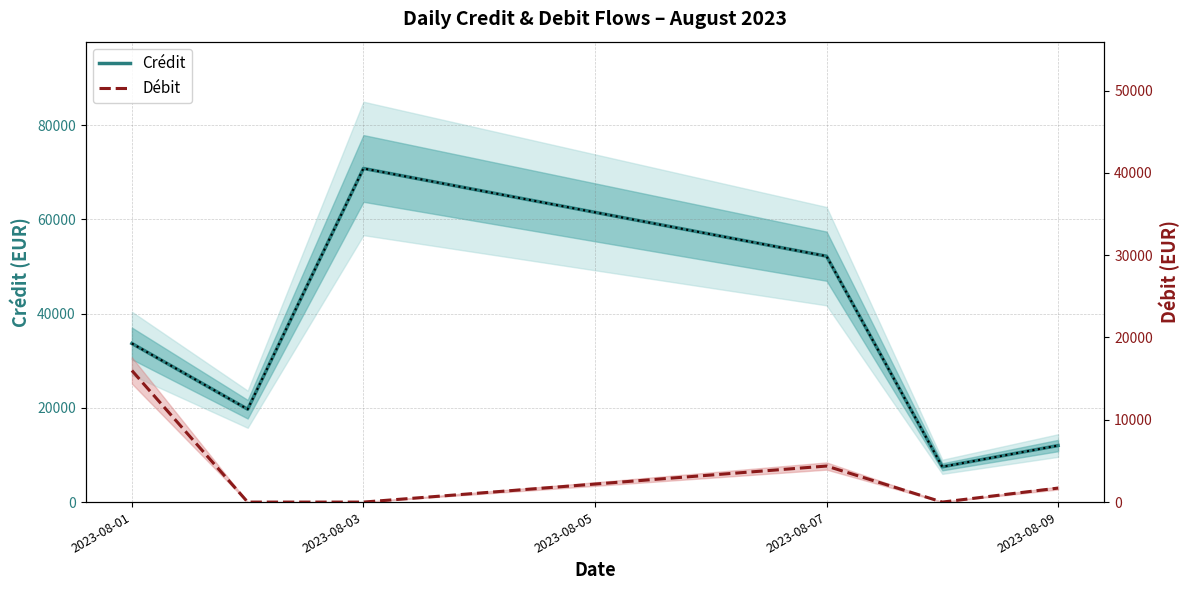

Rank the series by their average value, from highest to lowest.

Crédit, Débit